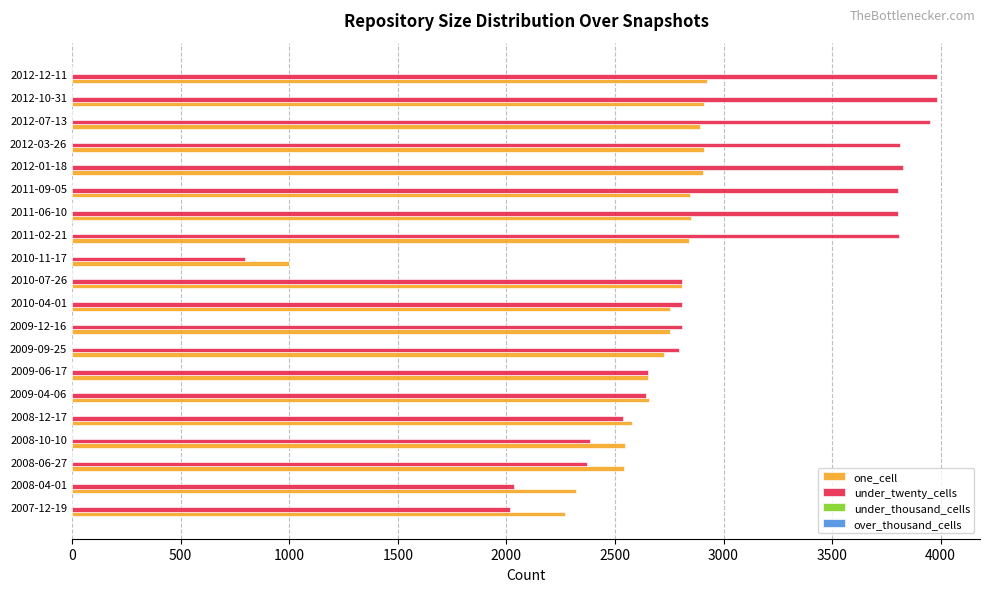

What is the minimum value shown in the chart?

798